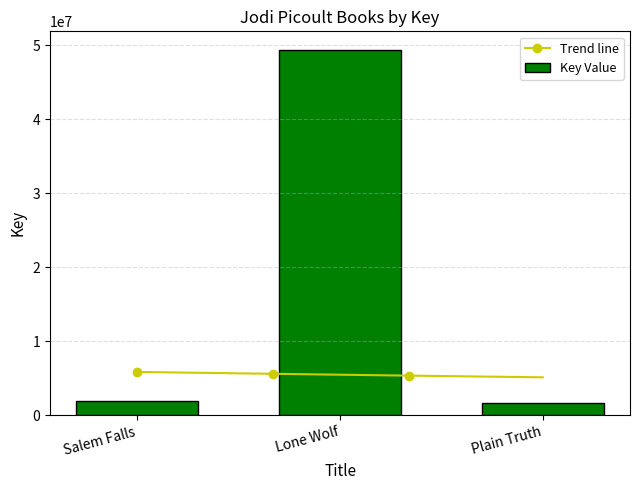

True or false: the data shows 1207389 at Salem Falls.

False